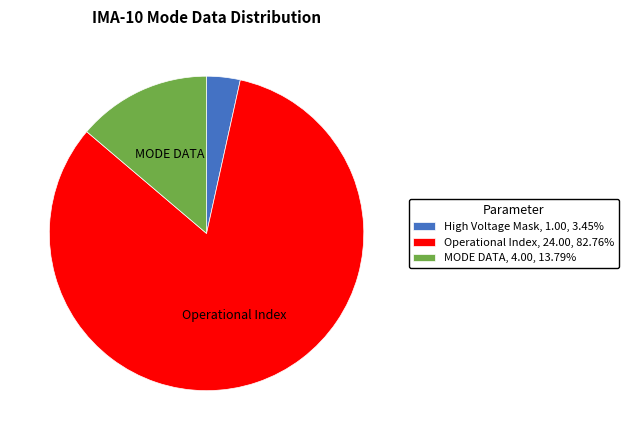

Do Operational Index, 24.00, 82.76% and MODE DATA, 4.00, 13.79% together represent more than half of the pie?

Yes